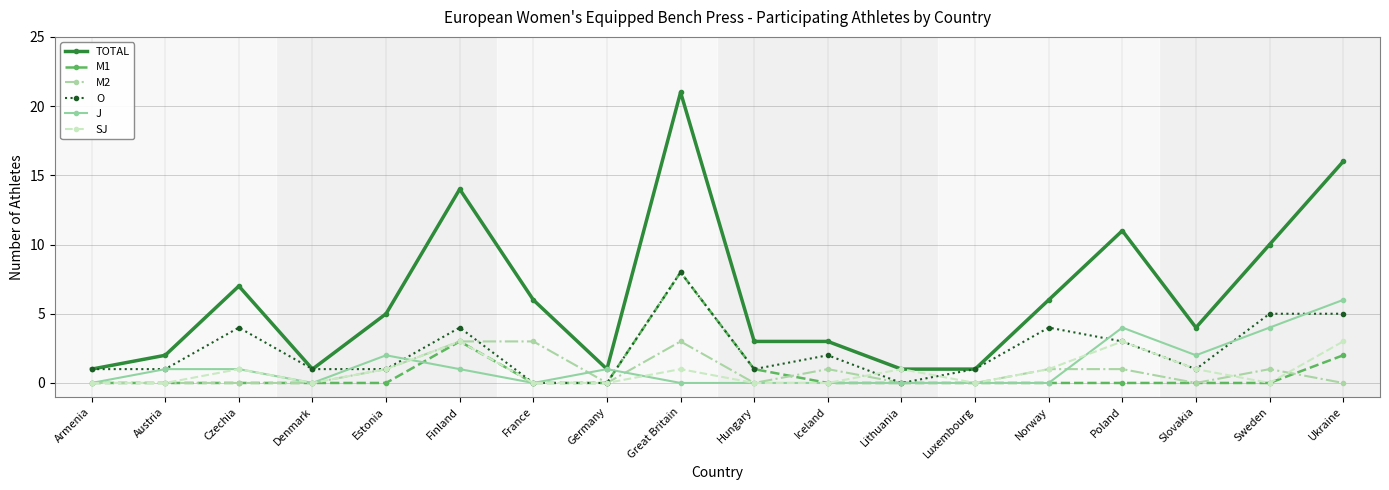

True or false: SJ has a value of 3 at Ukraine.

True